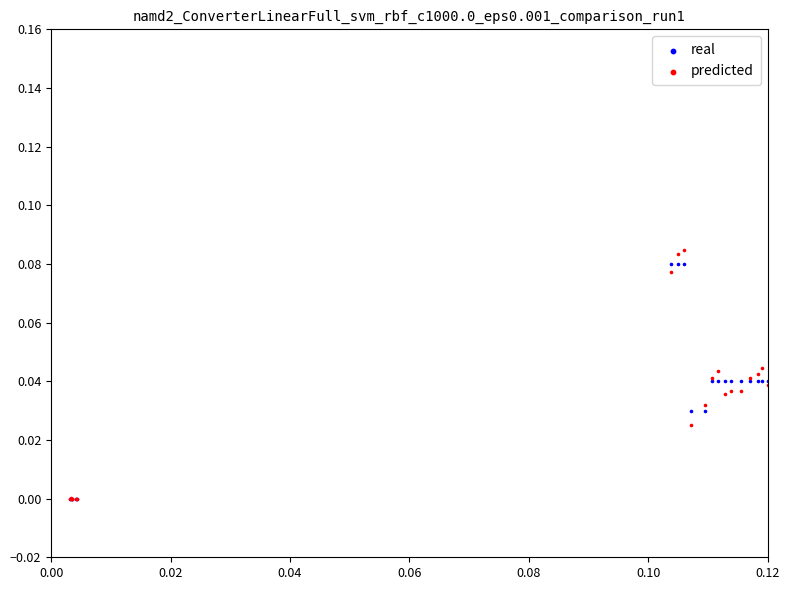

What are all the series names shown in the legend?

real, predicted